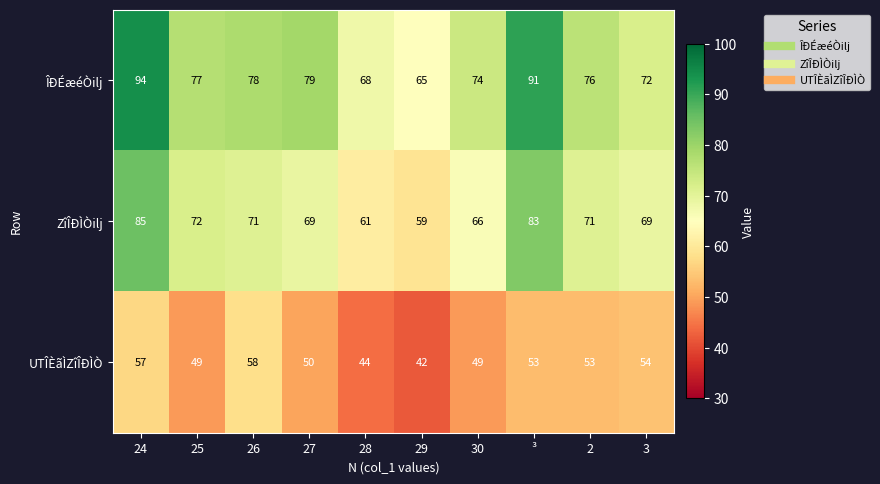

What is the difference between the maximum and second lowest values in the UTÎÈãÌZîÎÐÌÒ series?

14